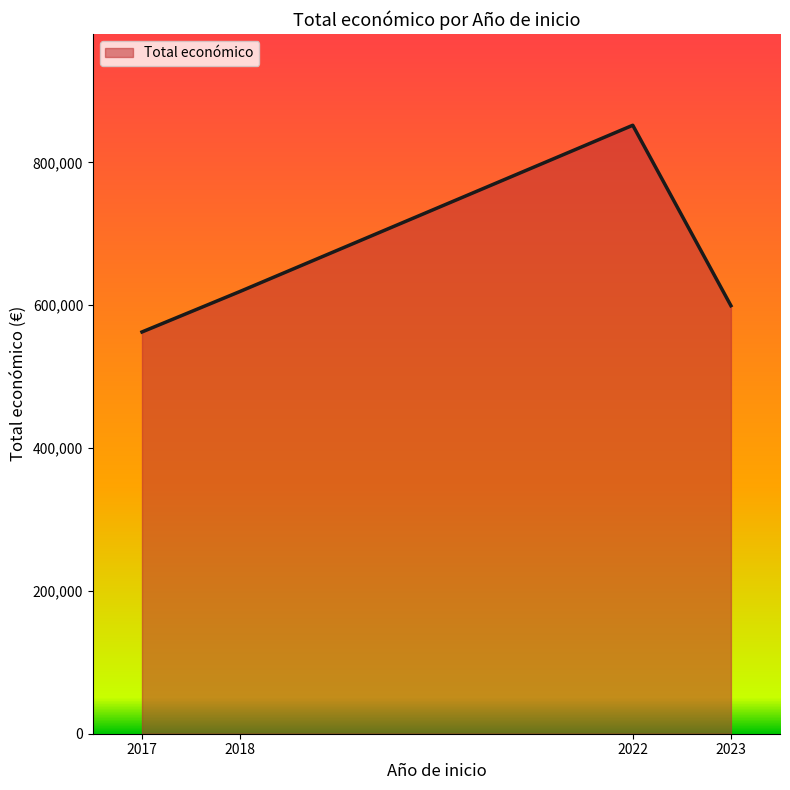

List the labels in order of value, smallest first.

2017, 2023, 2018, 2022